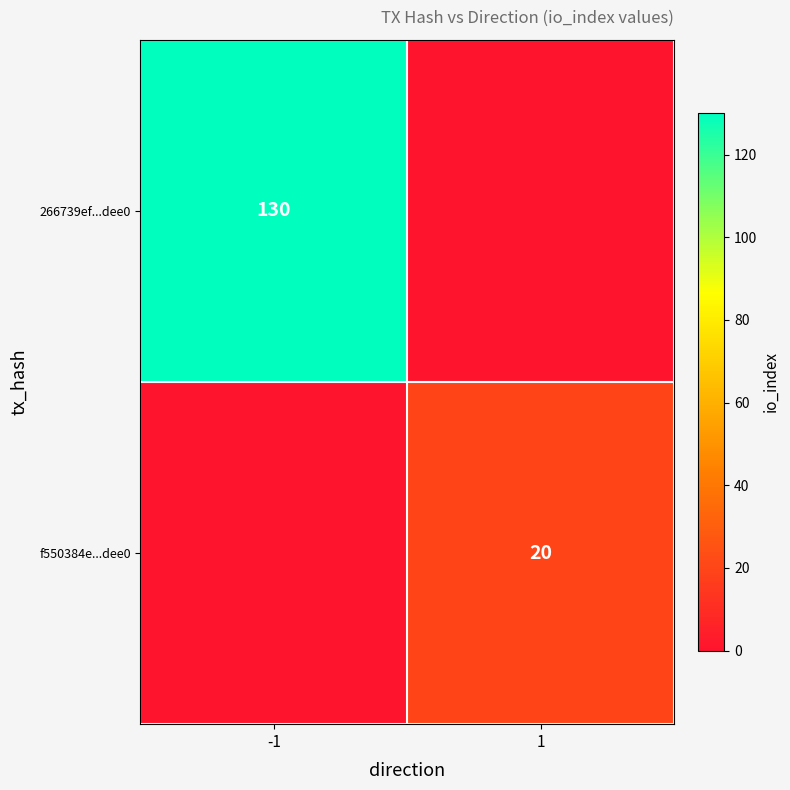

The value of f550384e...dee0 at 1 is 20. True or false?

True